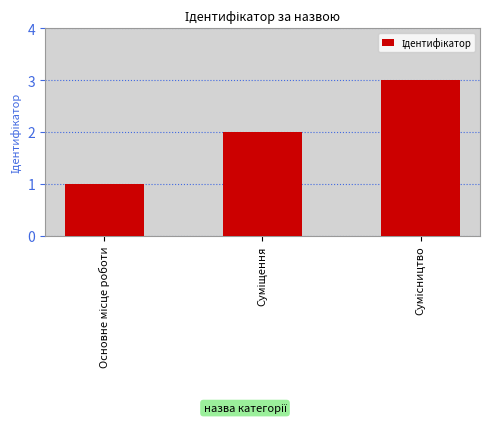

What is the value of the 3rd bar from the left?

3